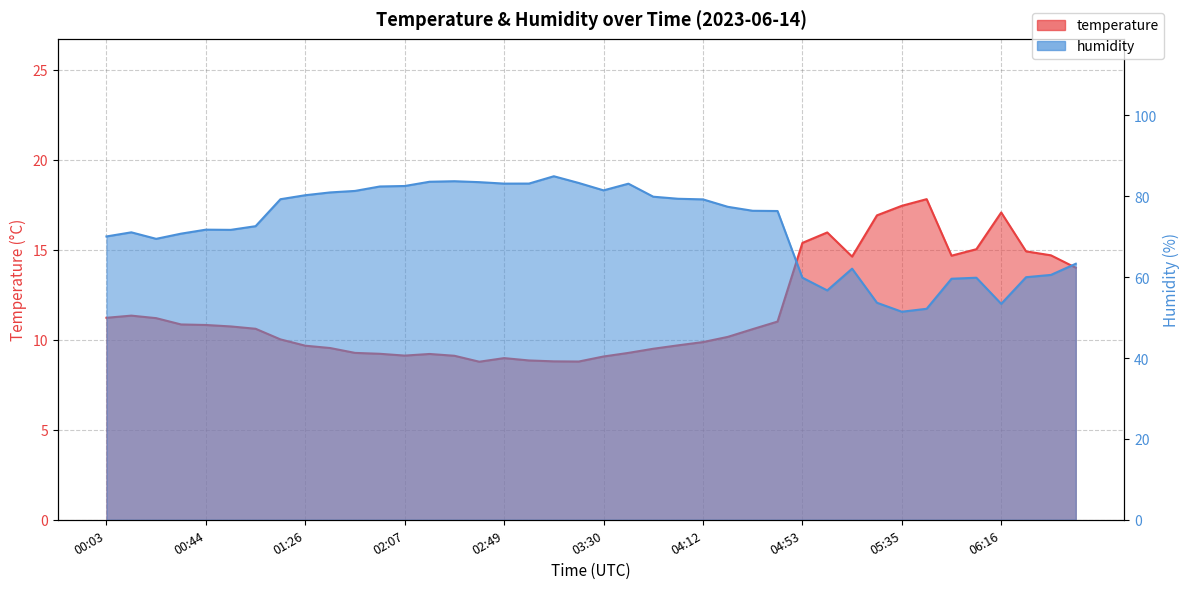

Rank the series at 01:57 from lowest to highest value.

temperature, humidity